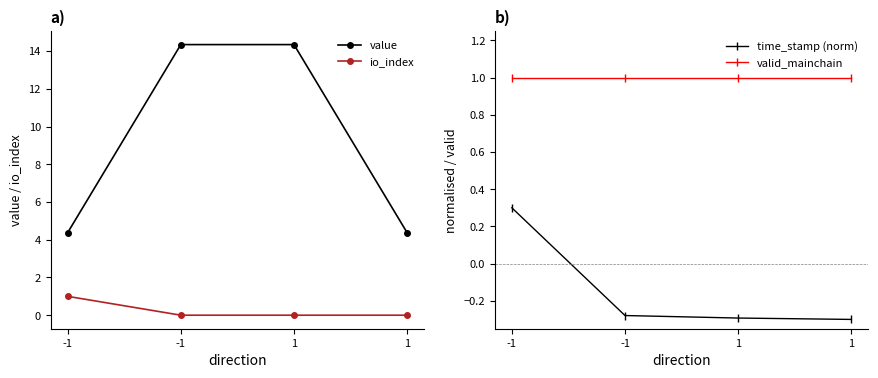

True or false: valid_mainchain has more than 1 points higher than both neighbors.

False